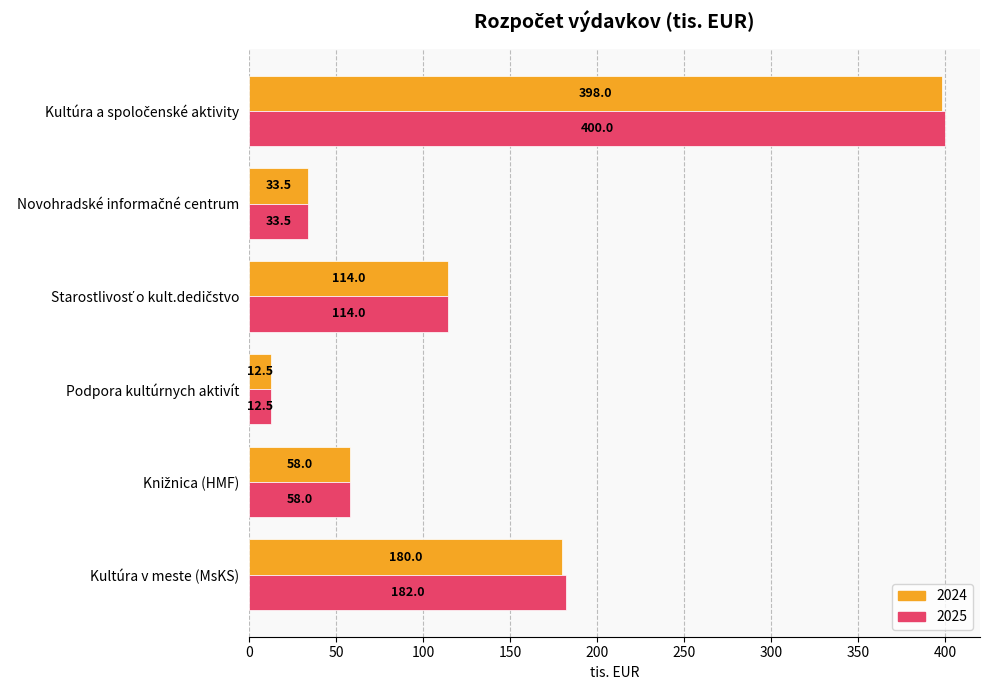

At which category does the chart reach its minimum across all series?

Podpora kultúrnych aktivít